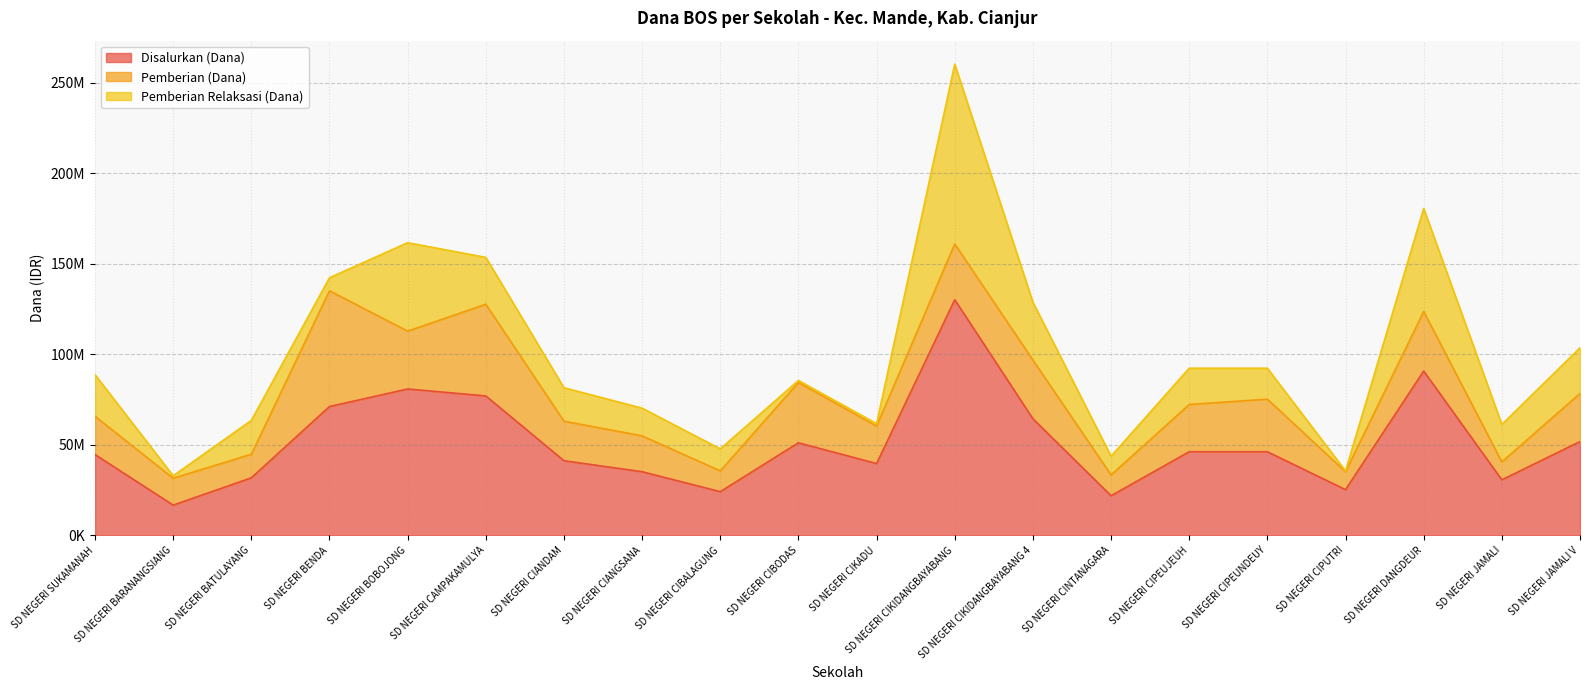

Does the chart have visible grid lines?

Yes